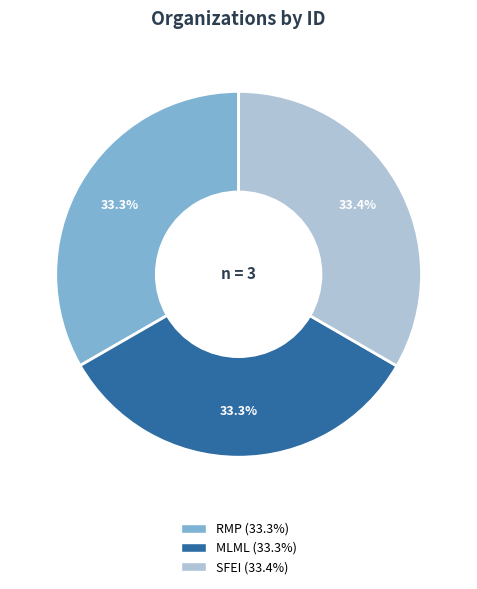

Is there any slice that represents more than half of the pie?

No